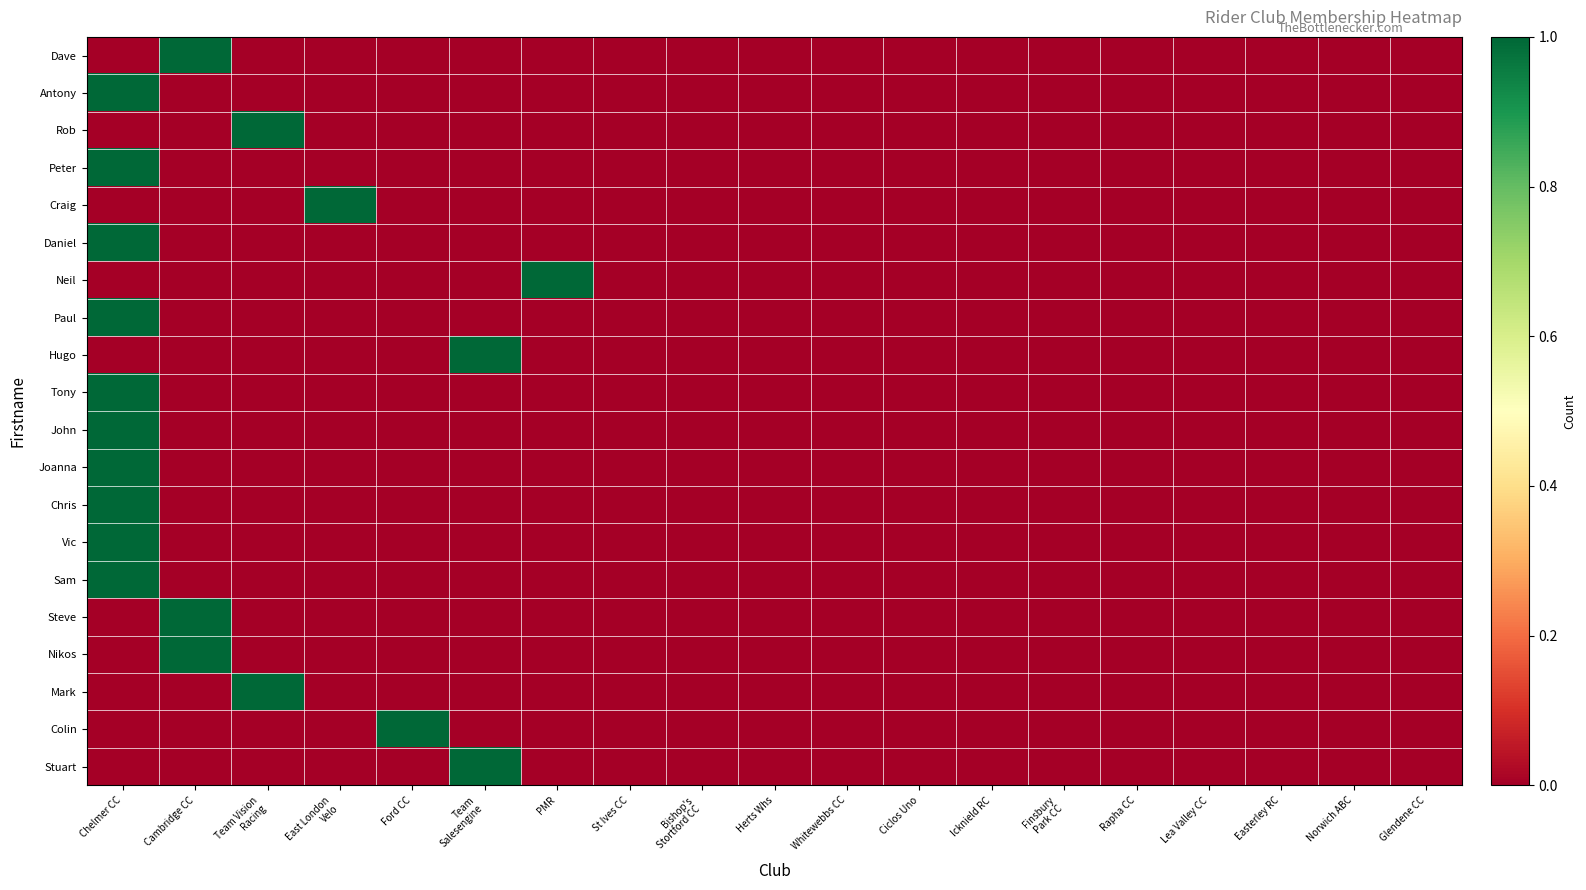

Between Norwich ABC and Finsbury
Park CC, which is larger?

Norwich ABC